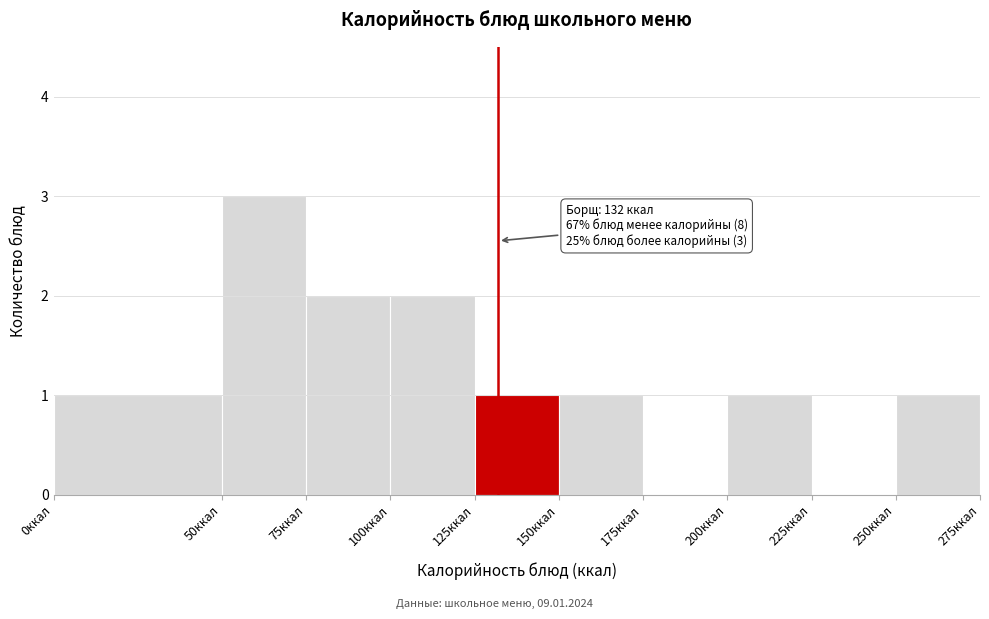

Over which range of the x-axis is the bar tallest?

50 to 75